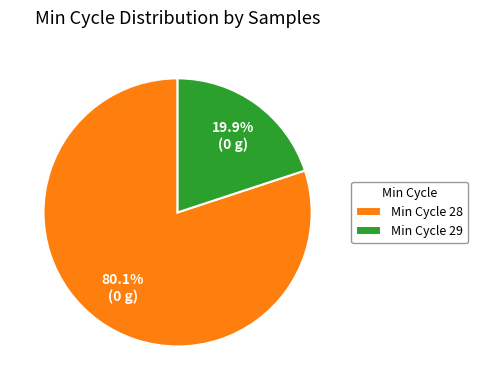

What percentage do Min Cycle 28 and Min Cycle 29 together represent?

100.0%